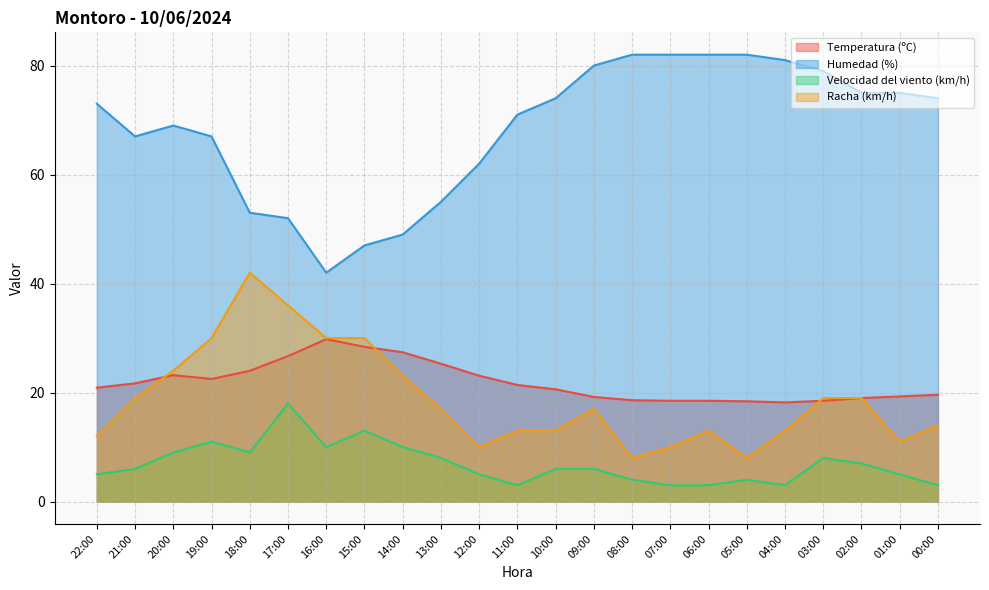

Rank the series by their maximum value, from lowest to highest.

Velocidad del viento (km/h), Temperatura (ºC), Racha (km/h), Humedad (%)